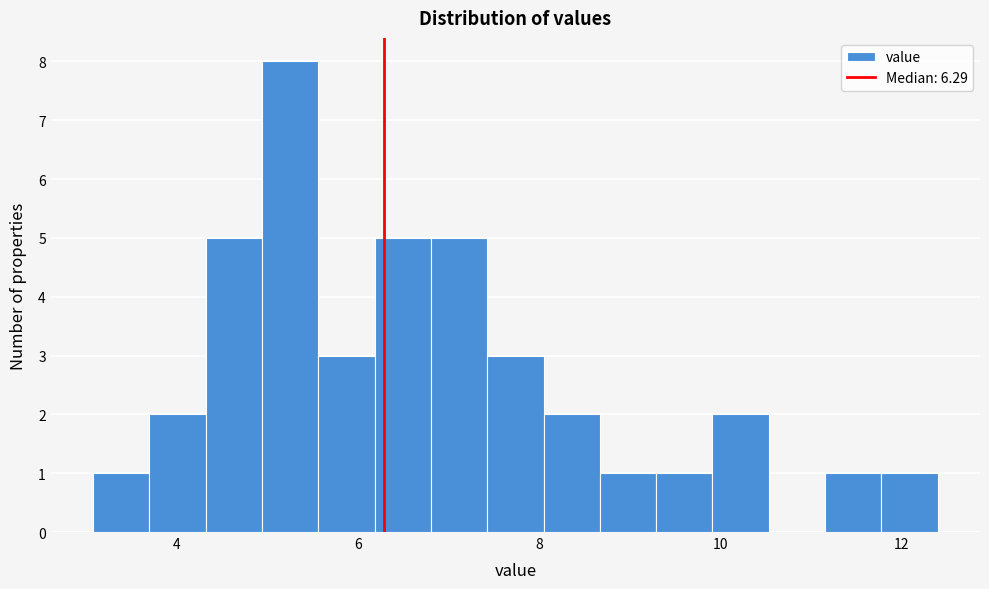

Around what value on the x-axis is the tallest bar? Give the approximate position of its centre, as read against the axis.

5.2